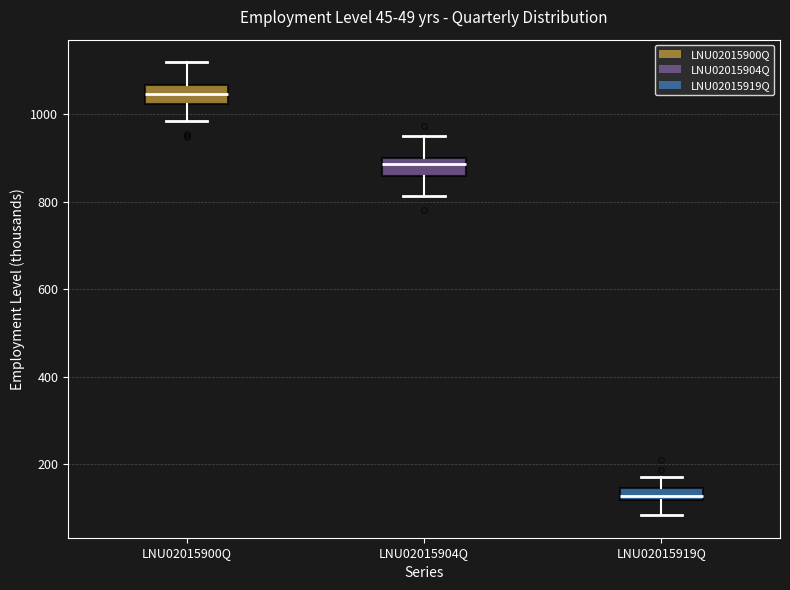

Which box has the highest median line?

LNU02015900Q